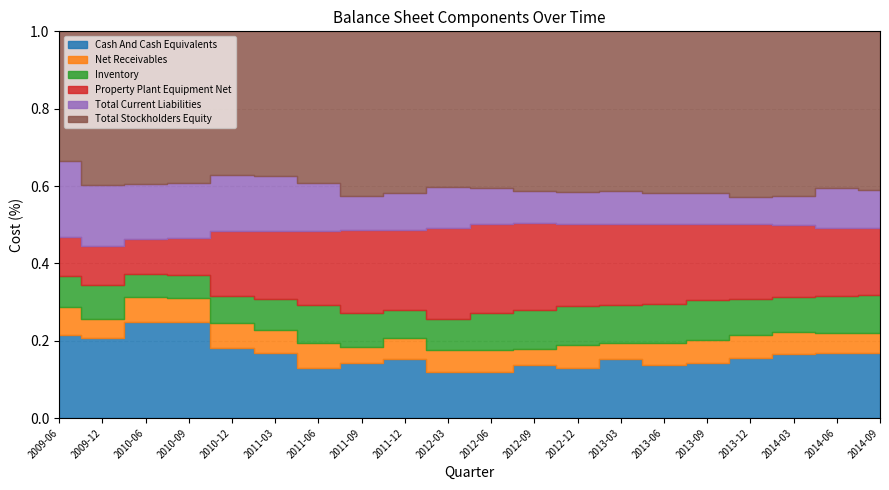

How many values in the Cash And Cash Equivalents series are below 97260000?

10